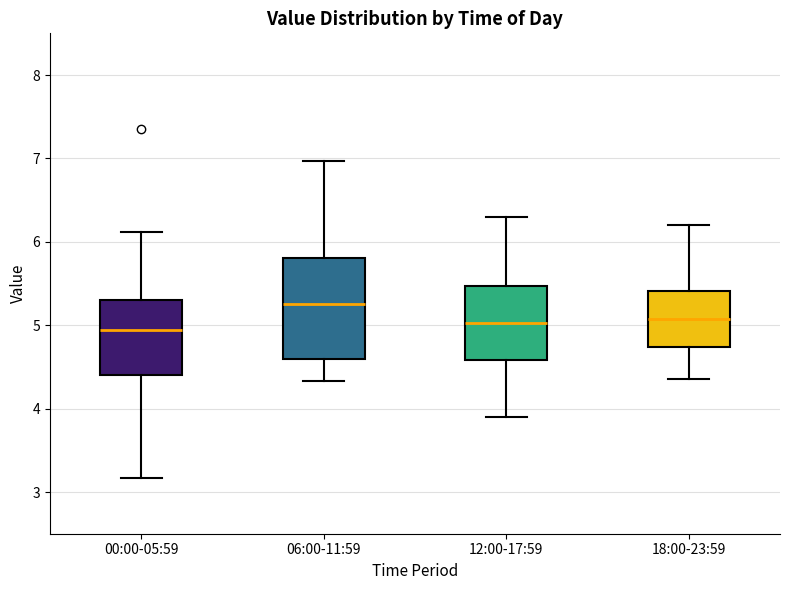

Where is the lower edge of the box for 12:00-17:59 on the y-axis? The values are not printed on the chart, so give them approximately, as read against the axis.

4.6